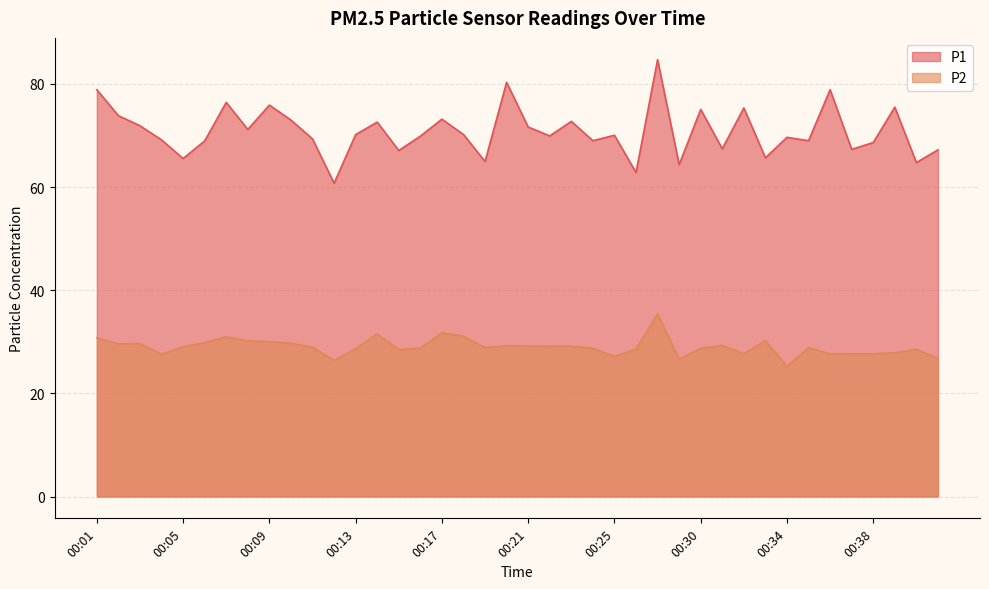

Does the chart display data point markers on the line(s)?

No